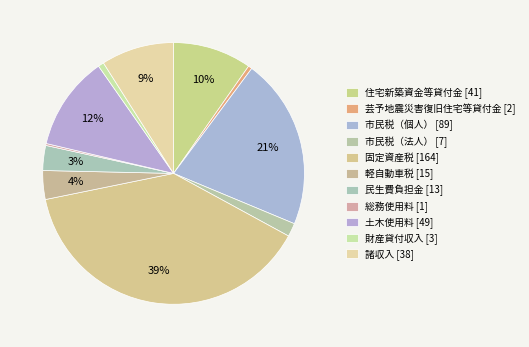

What portion of the pie excludes 軽自動車税?

96.4%